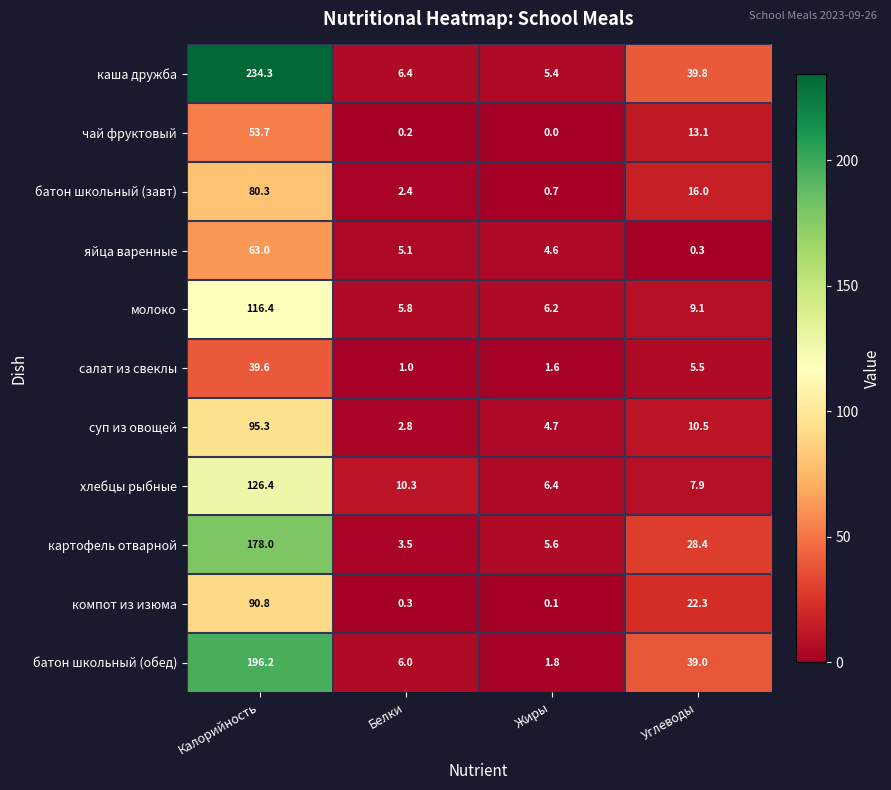

Which series changed the most between Калорийность and Углеводы?

каша дружба